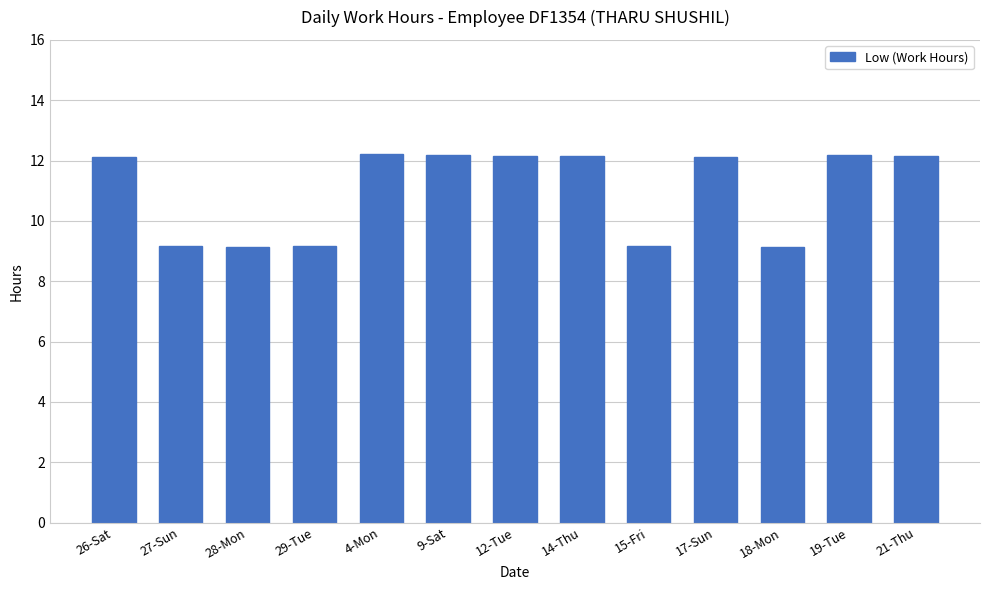

Count the number of values greater than 12.

8